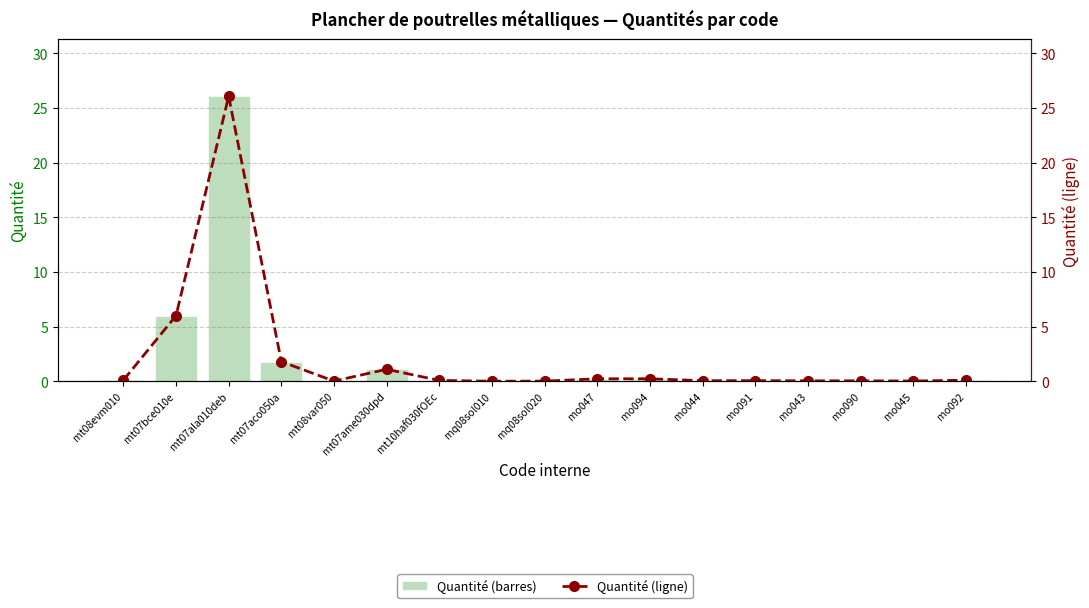

What is the value of the Quantité bar at the 3rd from the left?

26.1